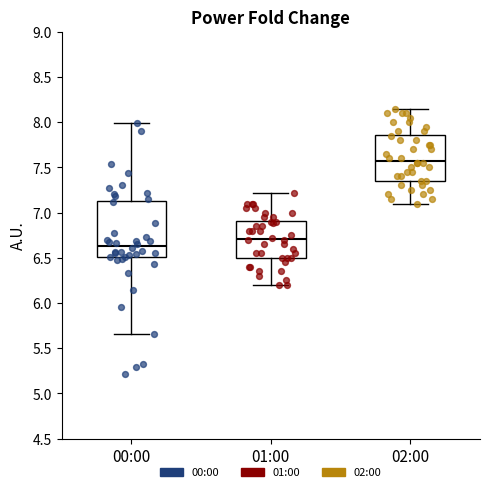

Where does the upper whisker of the box for 02:00 end on the y-axis? The values are not printed on the chart, so give them approximately, as read against the axis.

8.15